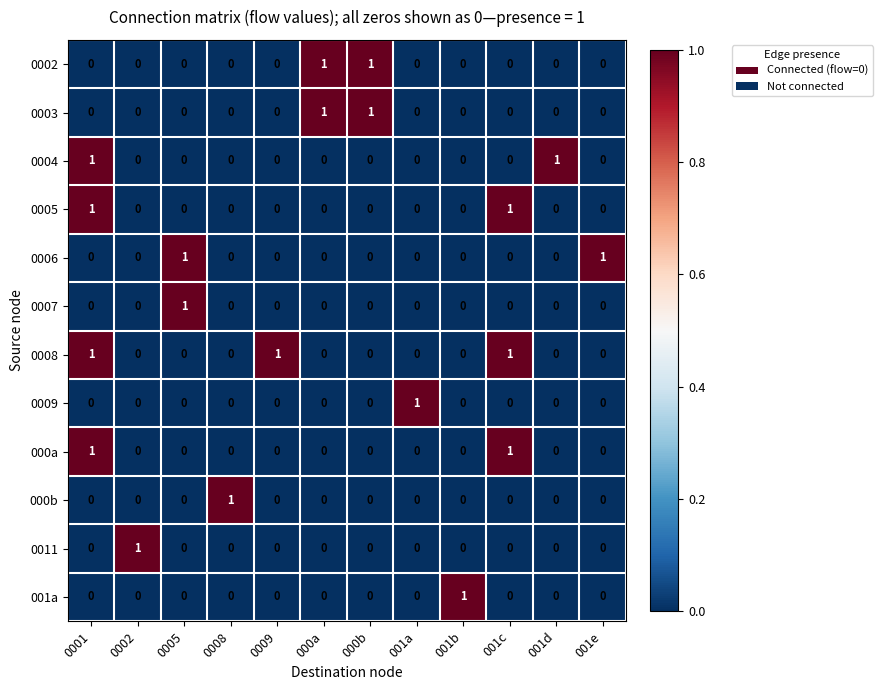

The value of 0006 at 001d is 1. True or false?

False